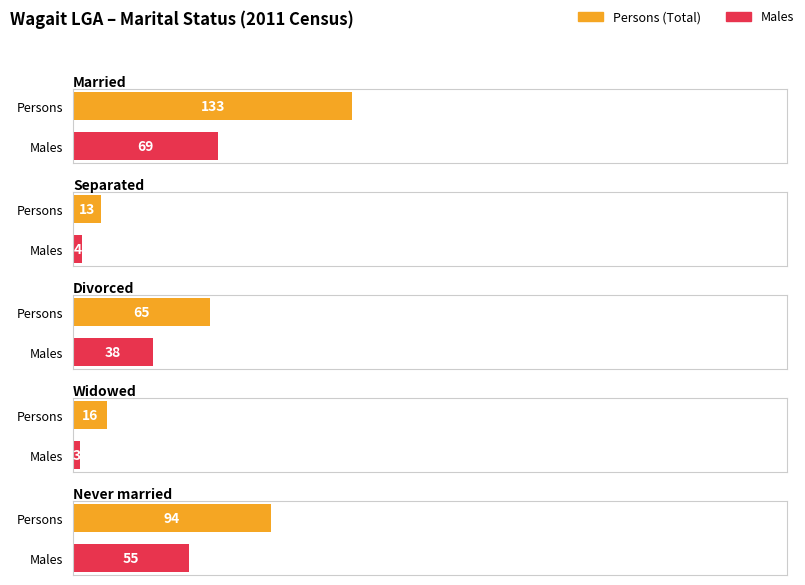

Is it true that Never Married (Persons) equals 61 at Divorced?

False